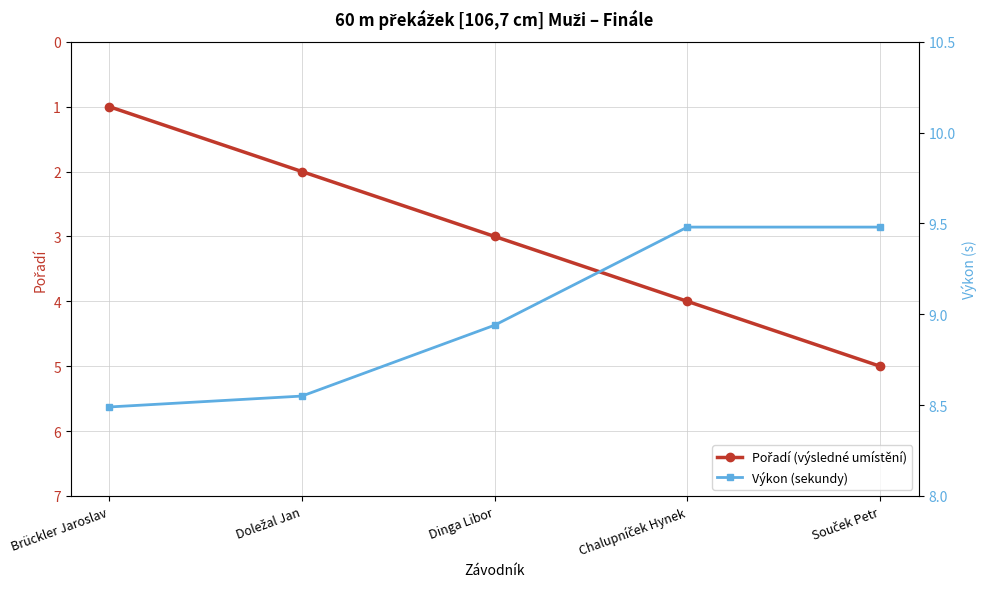

How many categories are shown in the chart?

5